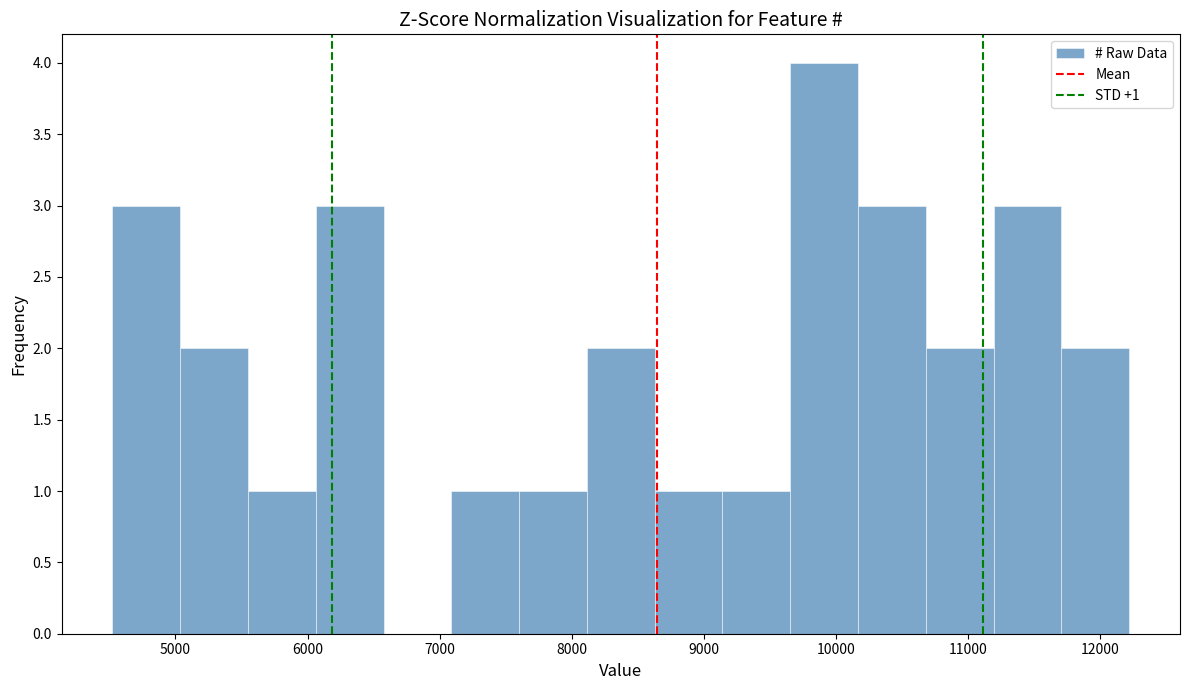

Over which range of the x-axis is the bar tallest?

9700 to 10200